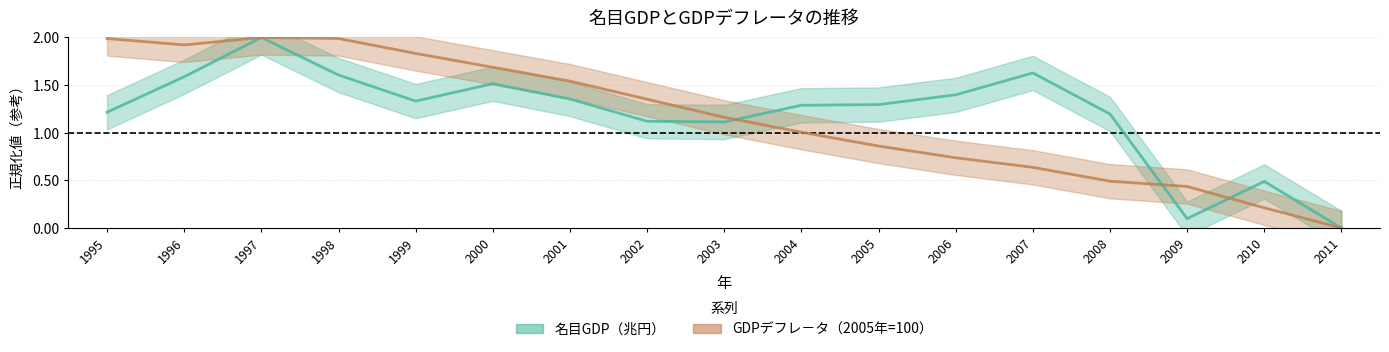

Which series has the largest range (max minus min)?

名目GDP（兆円）